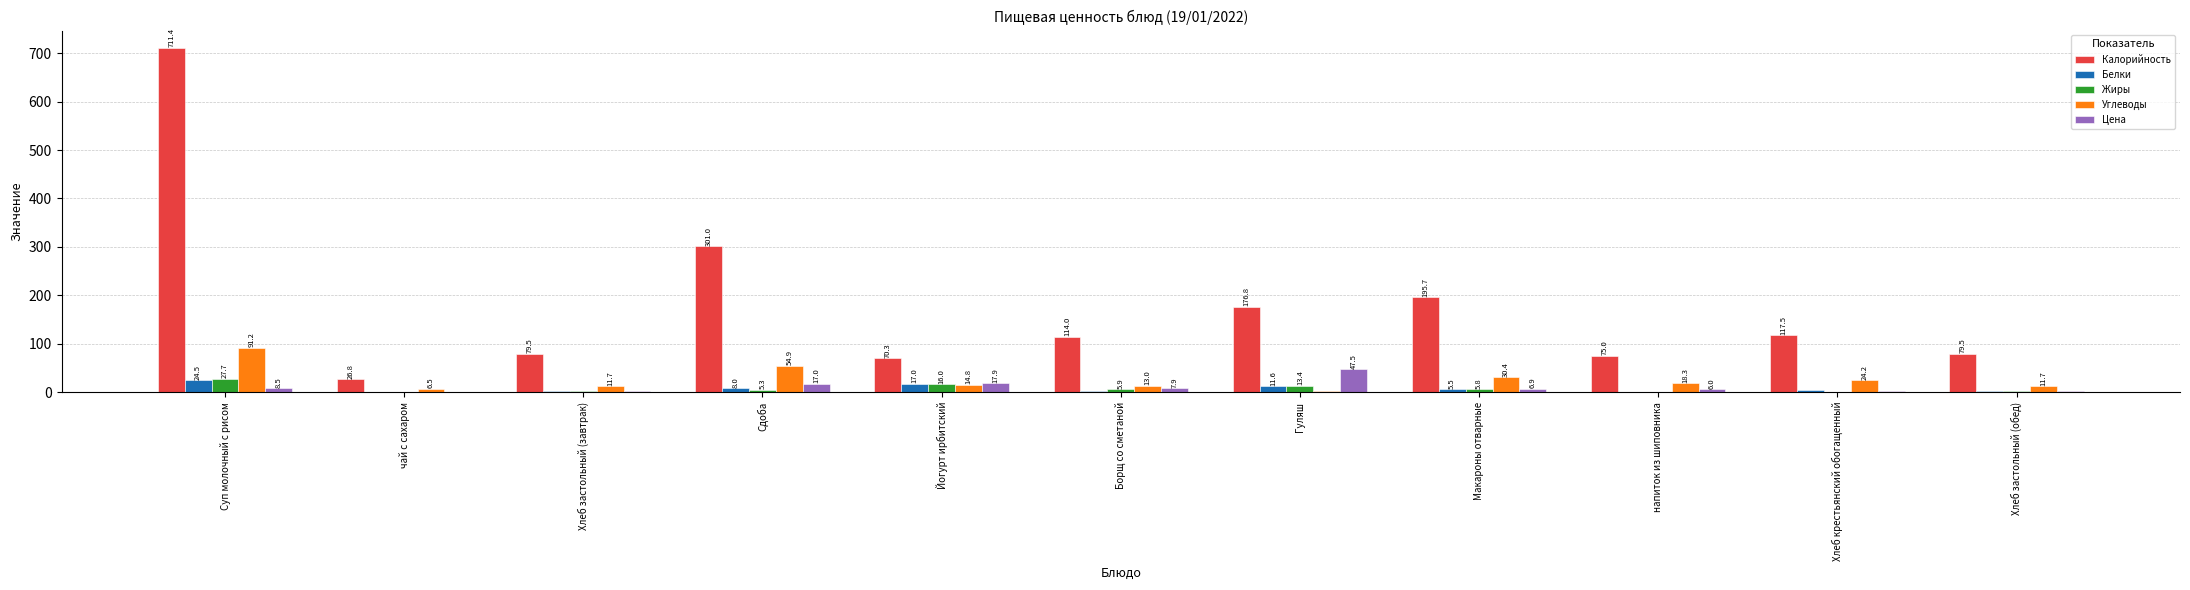

Which series has the largest total across all categories?

Калорийность